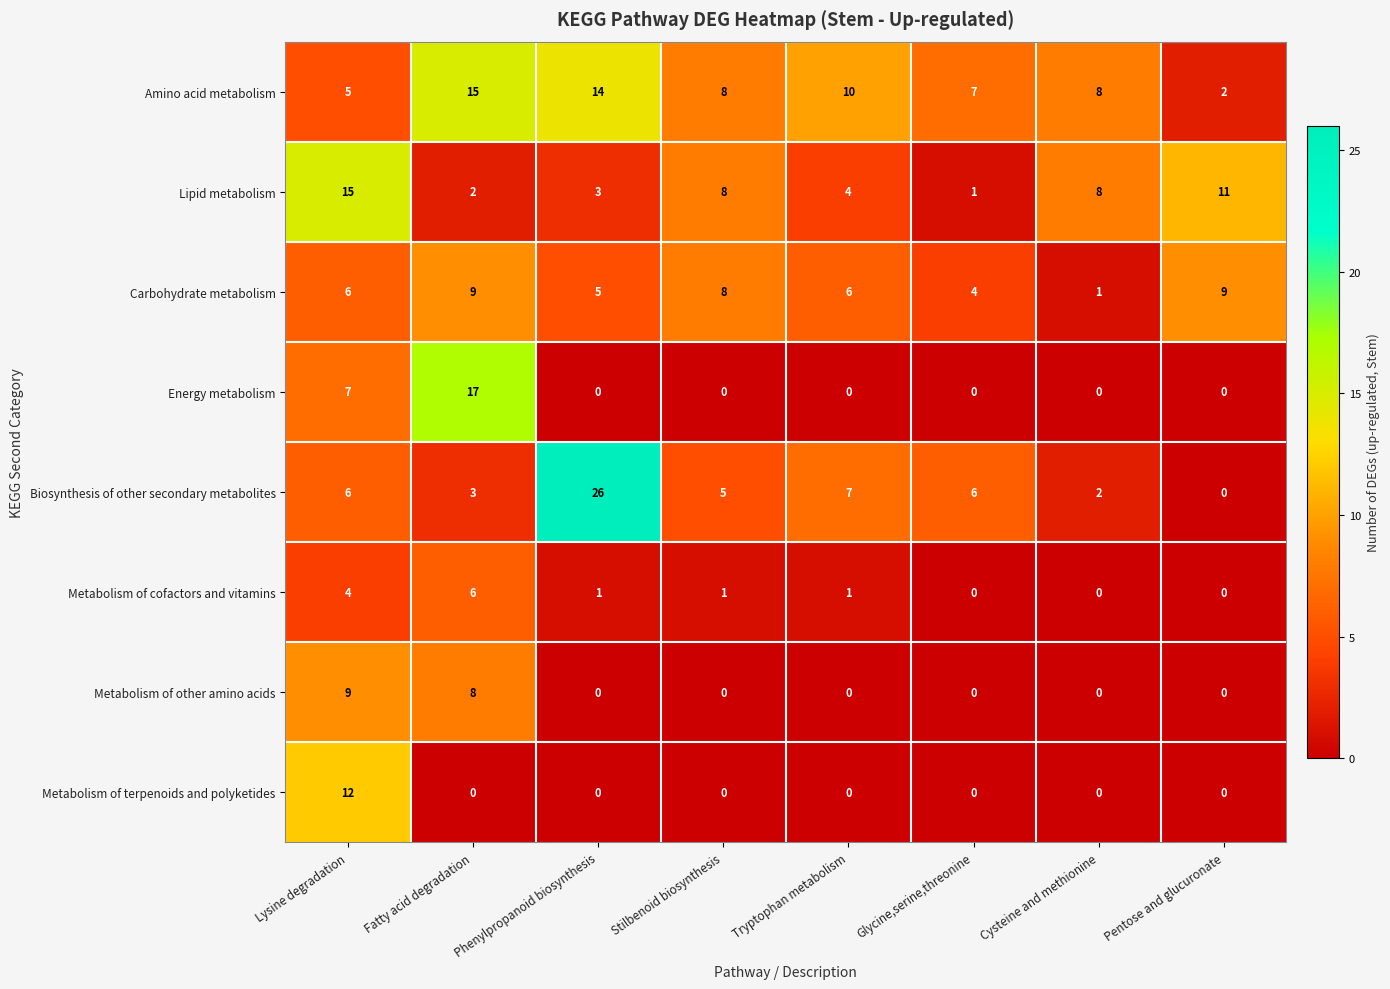

Between Stilbenoid biosynthesis and Cysteine and methionine, which series saw the biggest shift?

Carbohydrate metabolism